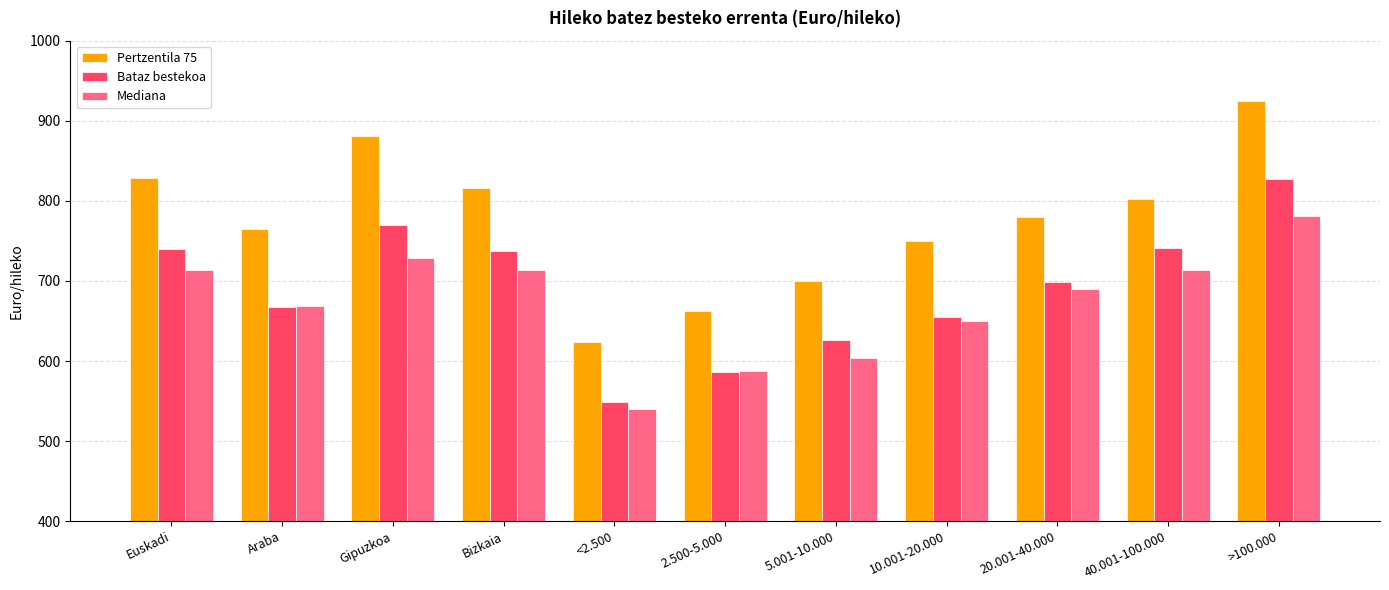

List the series in order of their peak value, highest first.

Pertzentila 75, Bataz bestekoa, Mediana